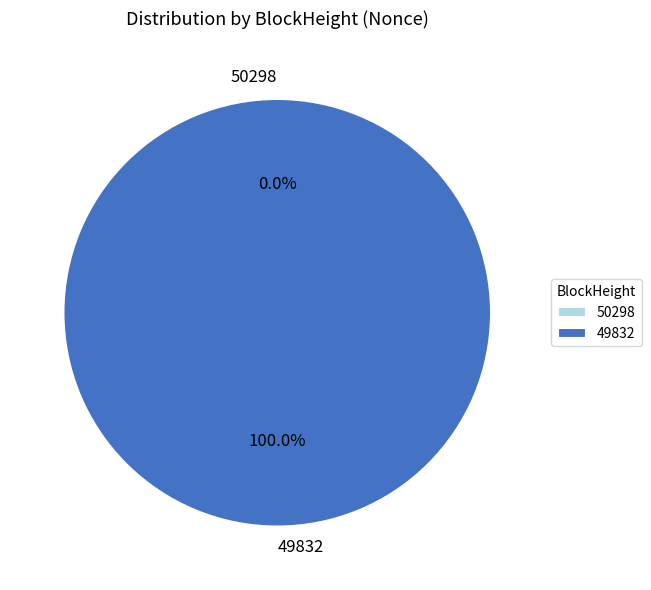

Which slice represents more than half of the pie?

49832